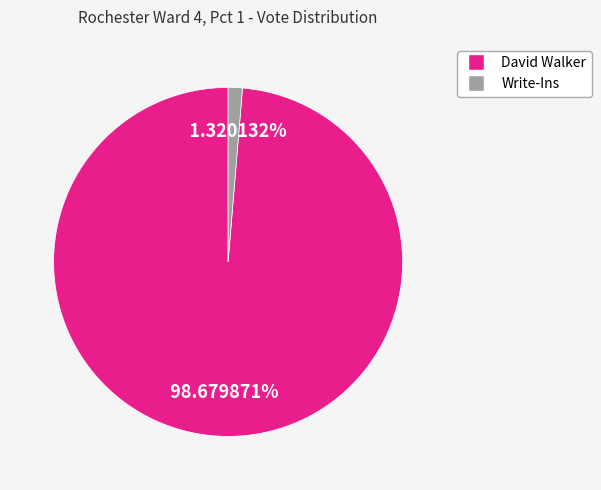

Does any single category account for the majority?

Yes